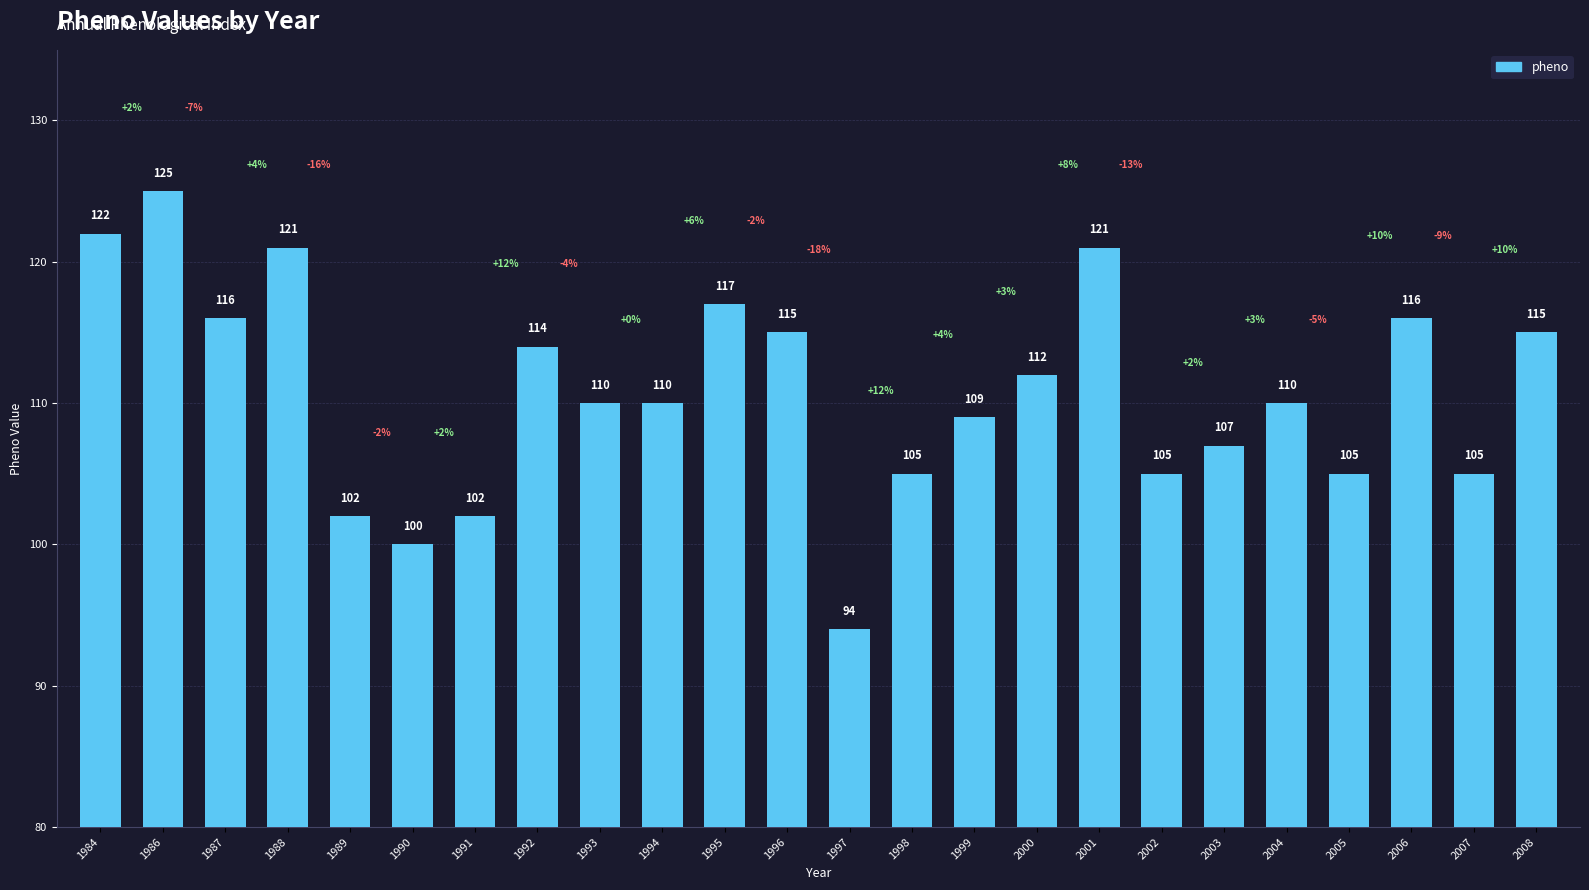

Which category has the lowest value across all series?

1997